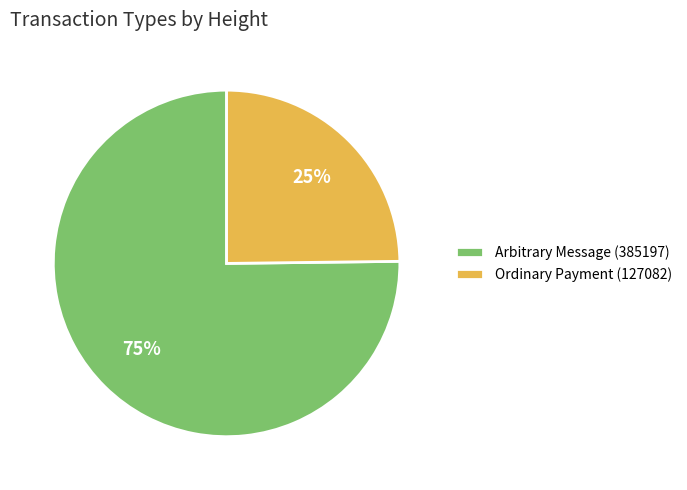

Approximately how many times larger is the value at Ordinary Payment (127082) compared to Arbitrary Message (385197)?

0.3